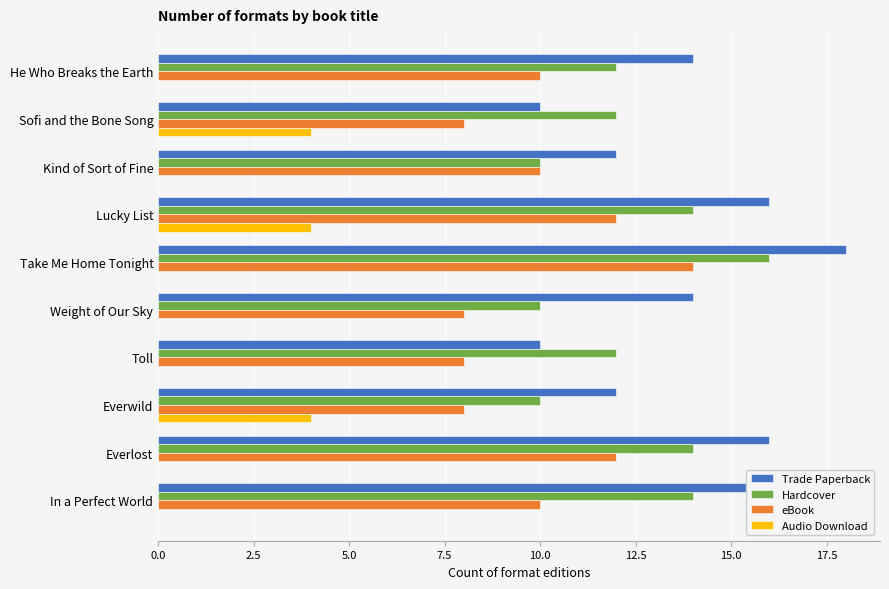

How many bars are there in each group?

4